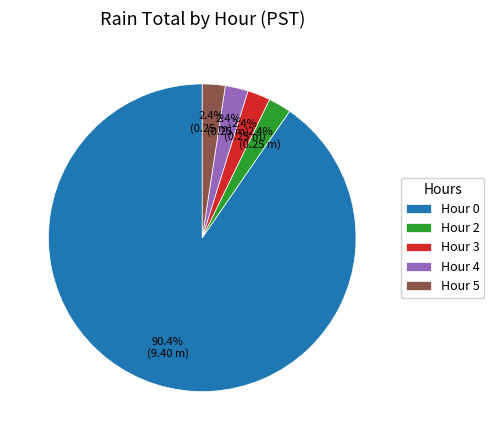

How much of the chart is everything except Hour 4?

97.6%